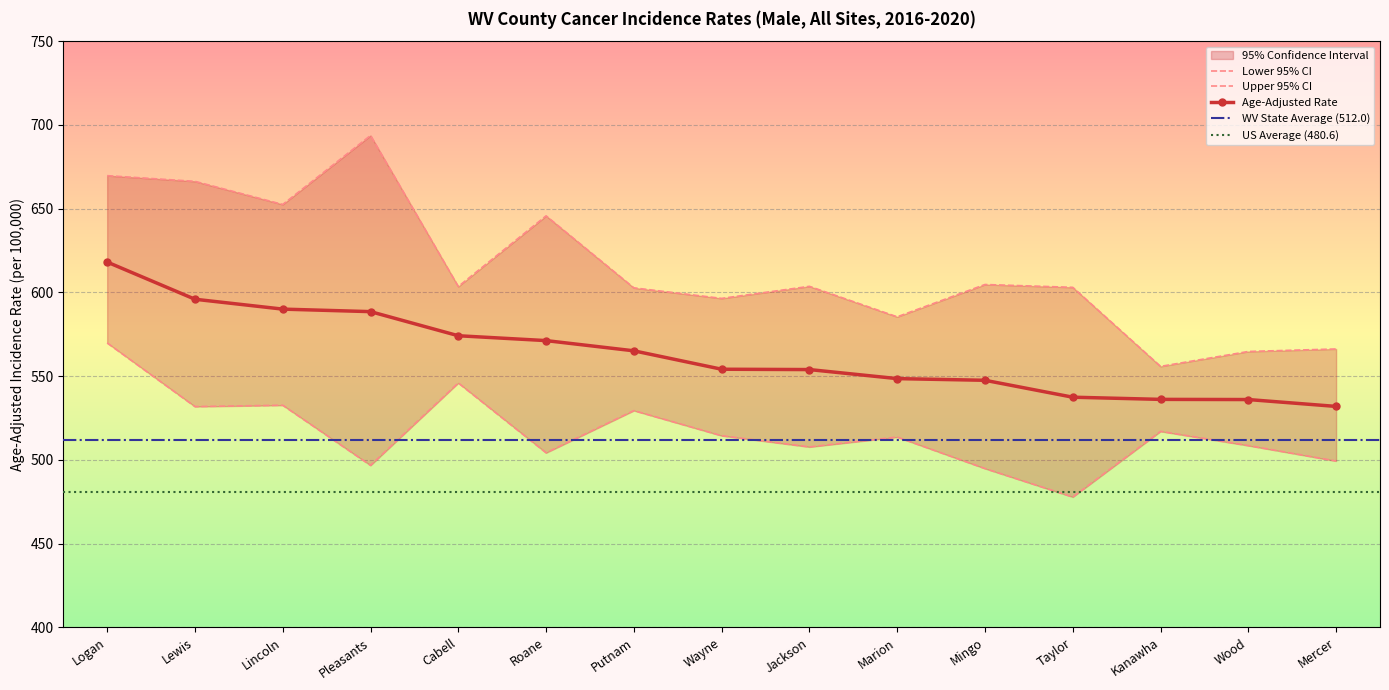

How many distinct data groups are displayed?

3